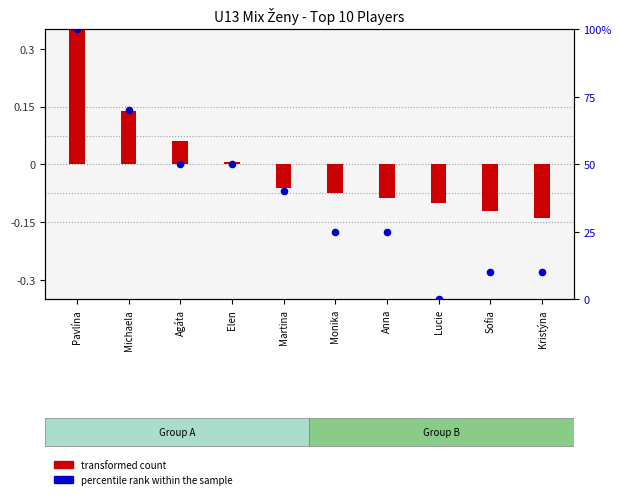

Which series has the largest total across all categories?

percentile rank within the sample